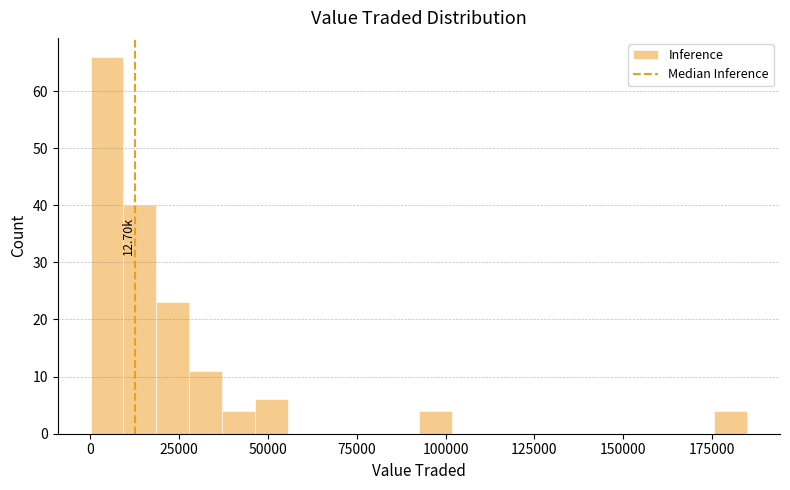

Read against the x-axis, roughly where is the centre of the tallest bar?

5000